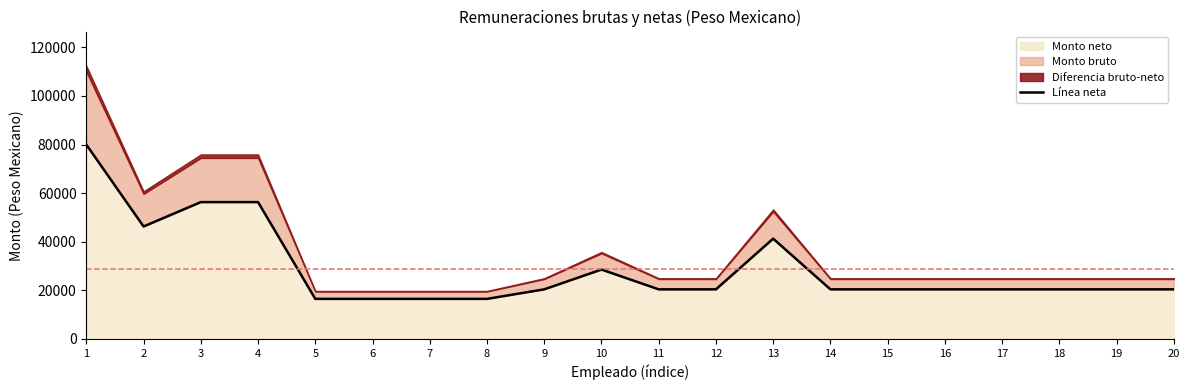

Which label corresponds to the smallest value in the chart?

5